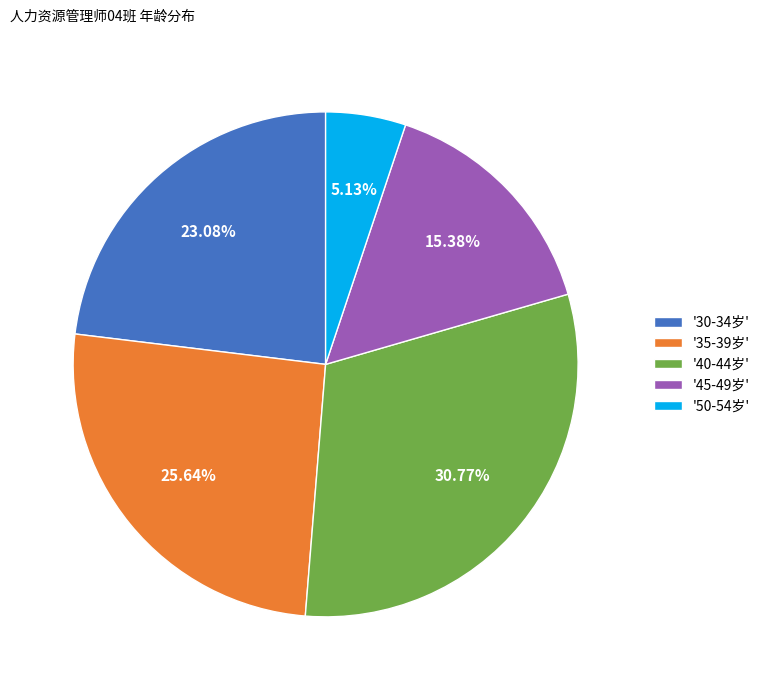

What is the ratio of the value at '40-44岁' to the value at '50-54岁'?

6.0